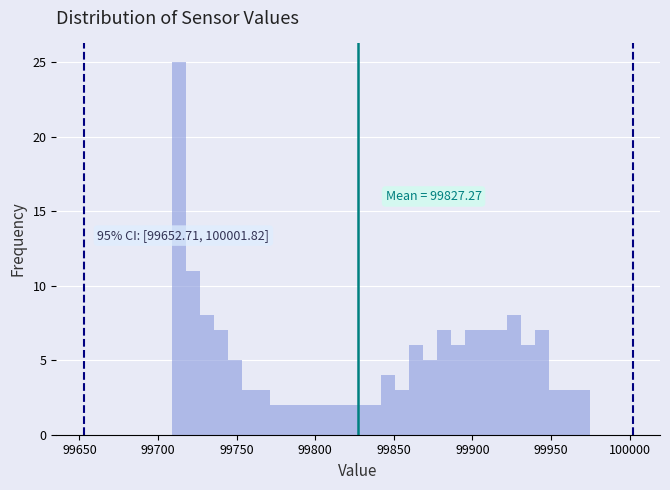

Read against the x-axis, roughly where is the centre of the tallest bar?

99715